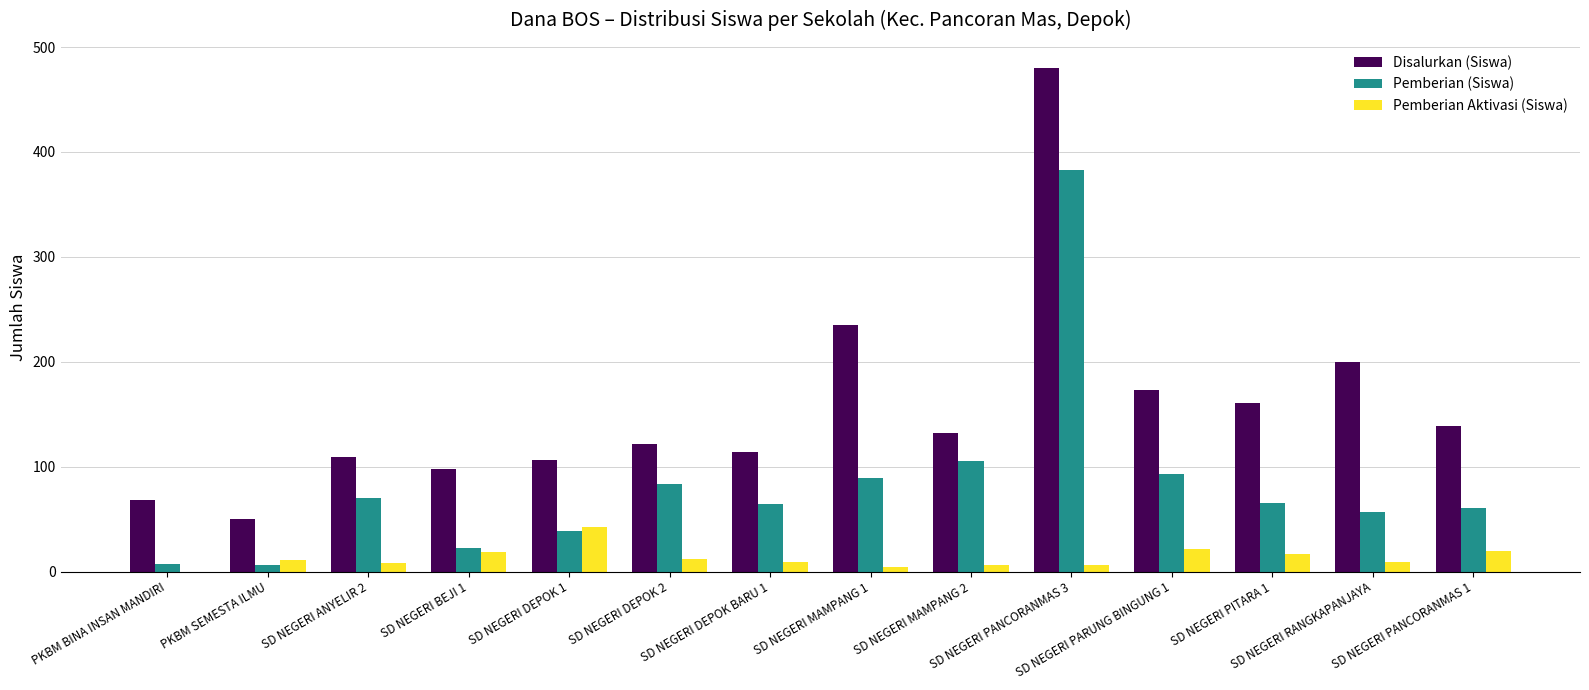

Which series has the largest total across all categories?

Disalurkan (Siswa)